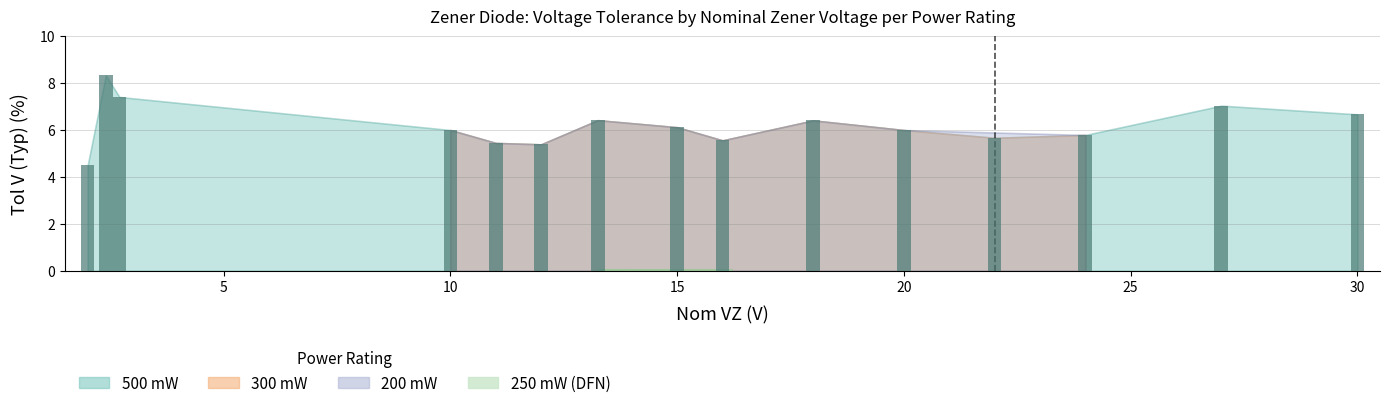

What is the value of the 7th bar from the left?

6.4